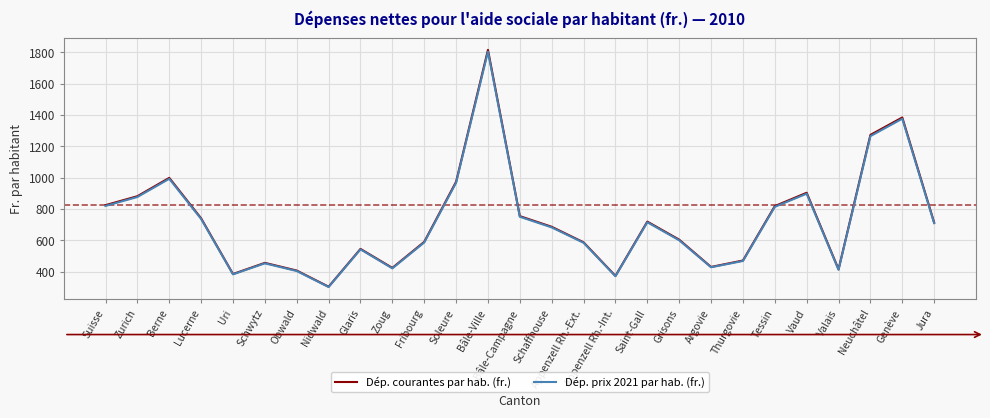

What position from the left is Grisons?

19